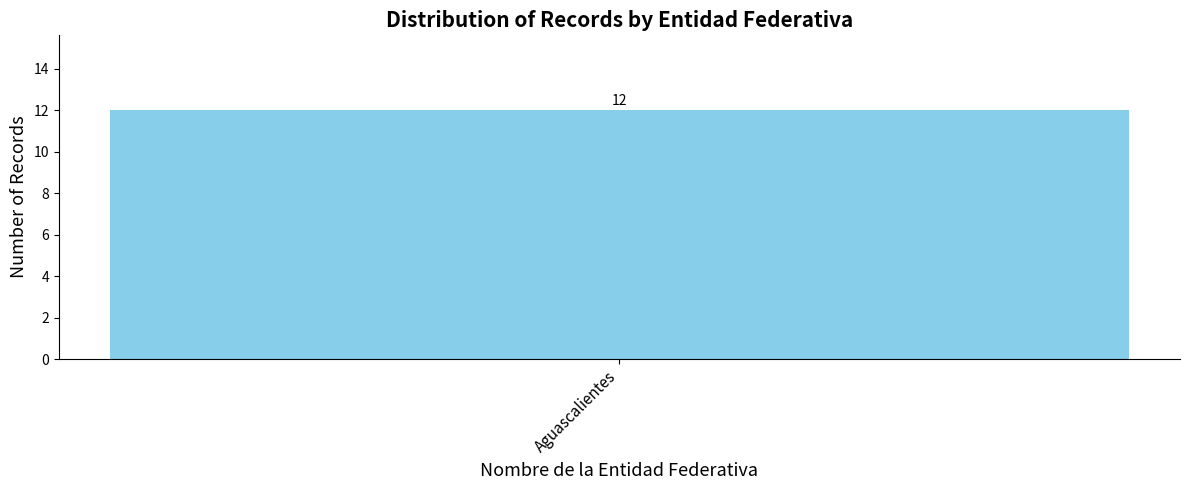

What is the maximum value shown in the chart?

12